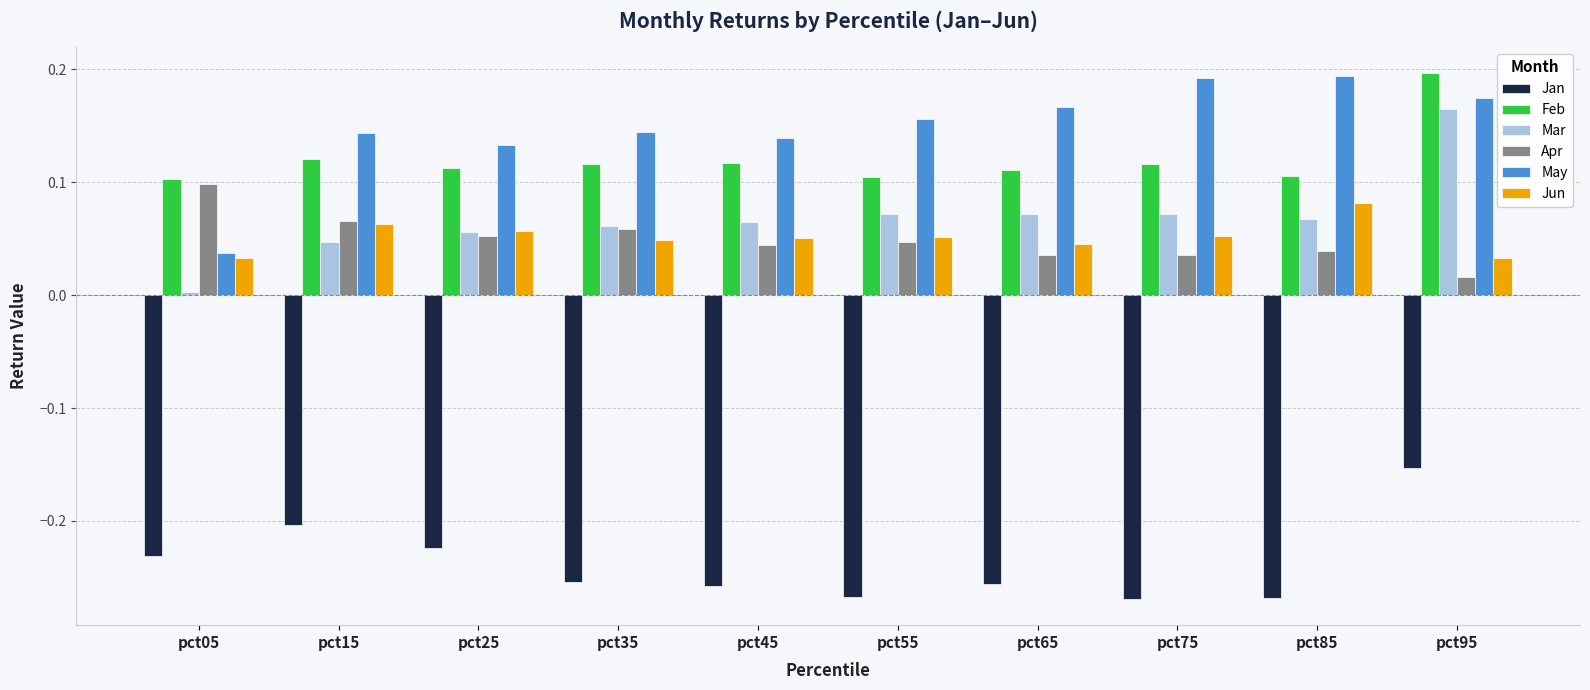

Rank the series at pct95 from highest to lowest value.

Feb, May, Mar, Jun, Apr, Jan